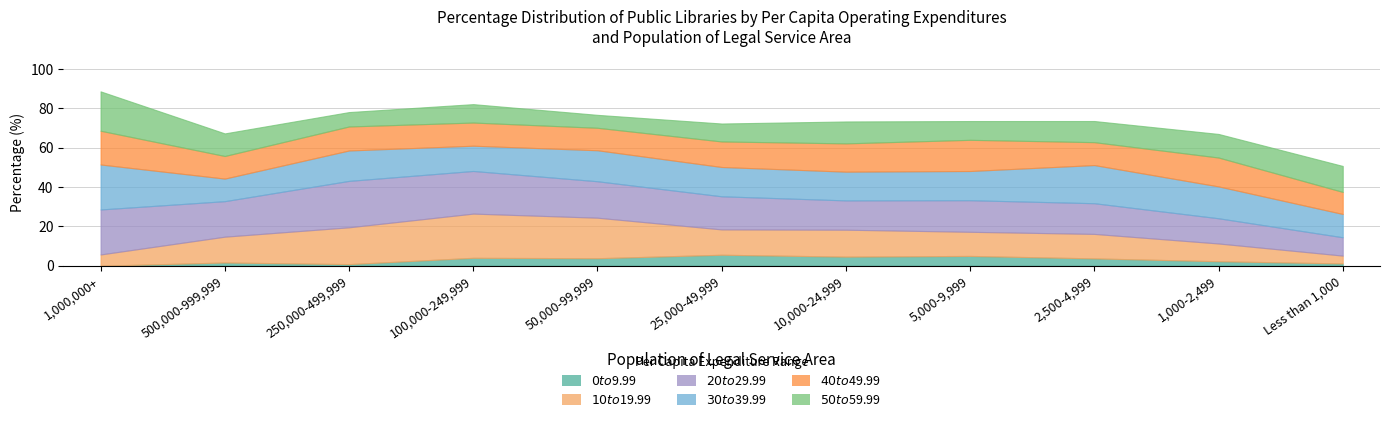

What is the value of the $30 to $39.99 point at the 8th from the left?

14.8